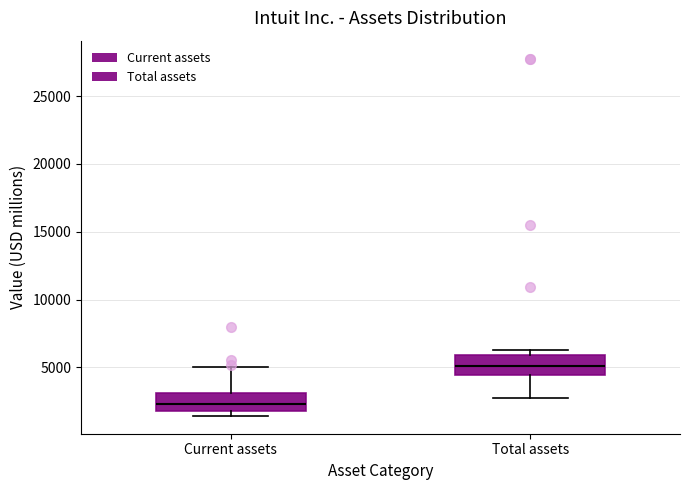

Reading left to right, read every box against the y-axis: the position of its median line, the range the box covers, and the ends of its whiskers. The values are not printed on the chart, so give them approximately, as read against the axis.

Current assets: median 2500, box 2000 to 3000, whiskers 1500 to 5000
Total assets: median 5000, box 4500 to 6000, whiskers 2500 to 6500